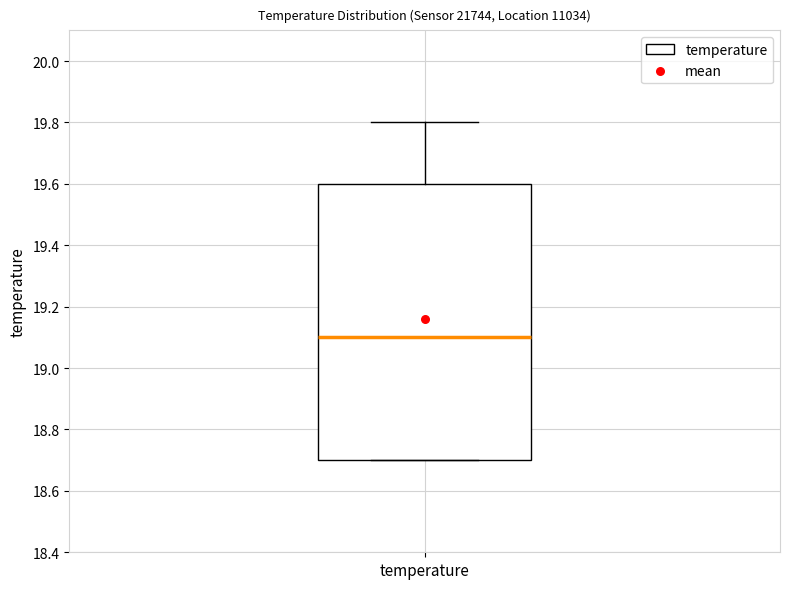

Where does the median line of the box for temperature sit on the y-axis? The values are not printed on the chart, so give them approximately, as read against the axis.

19.1